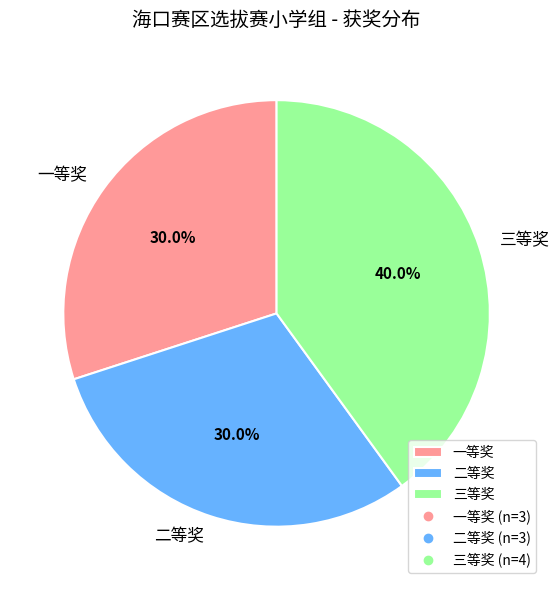

Is it true that 三等奖 is 40% of the pie?

True